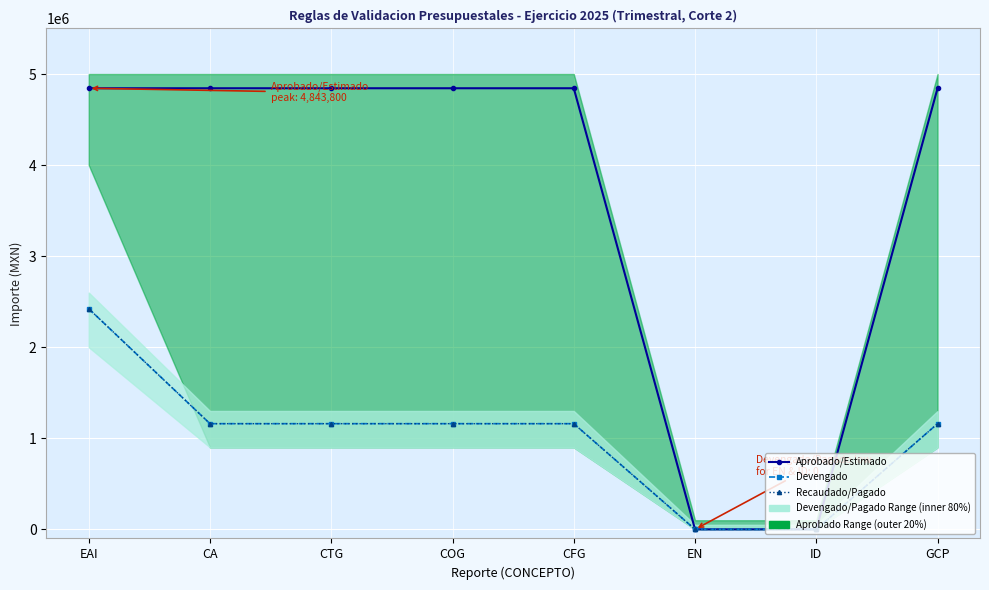

What is the label of the 2nd point from the left?

CA